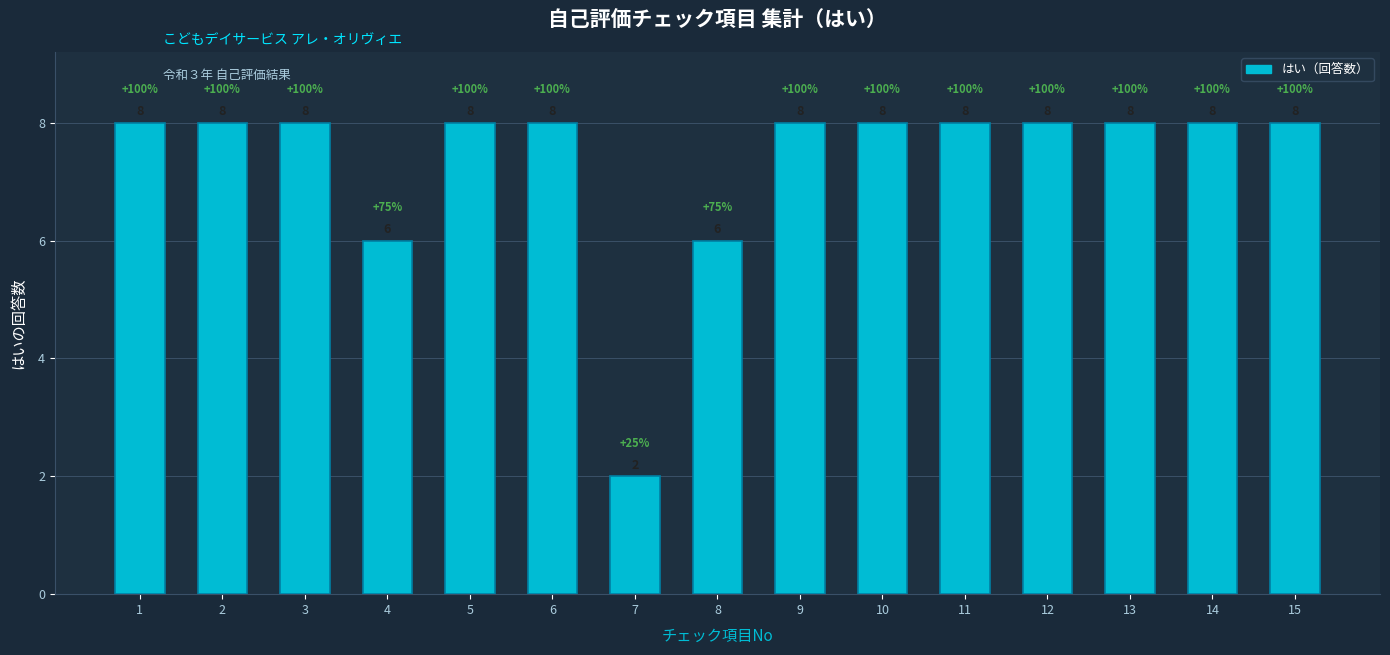

What value does the data have at 1?

8